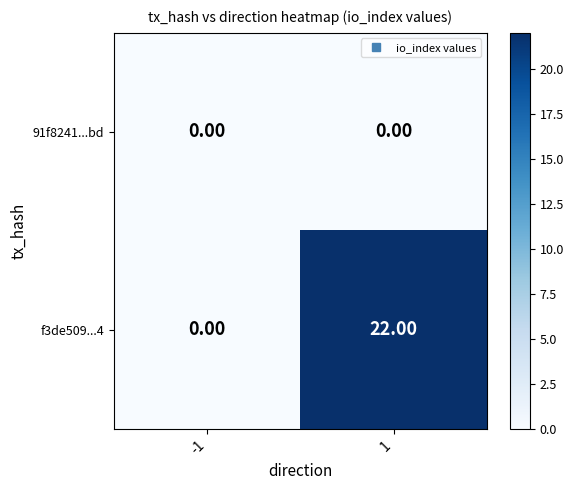

At how many categories does at least one series exceed 8?

1